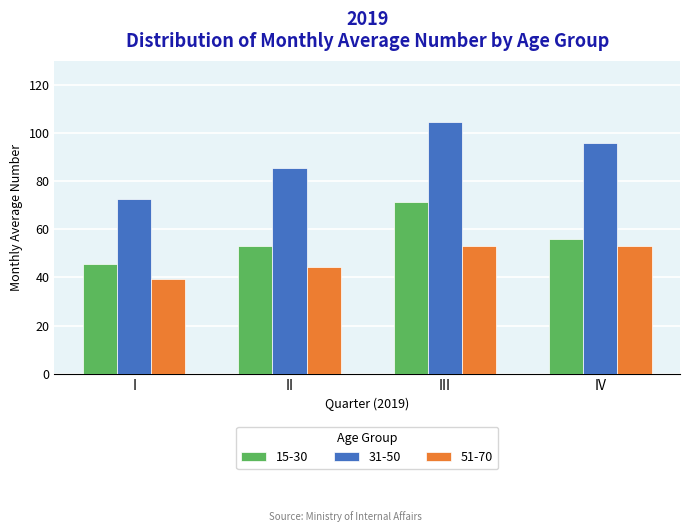

Does the chart contain any negative values?

No